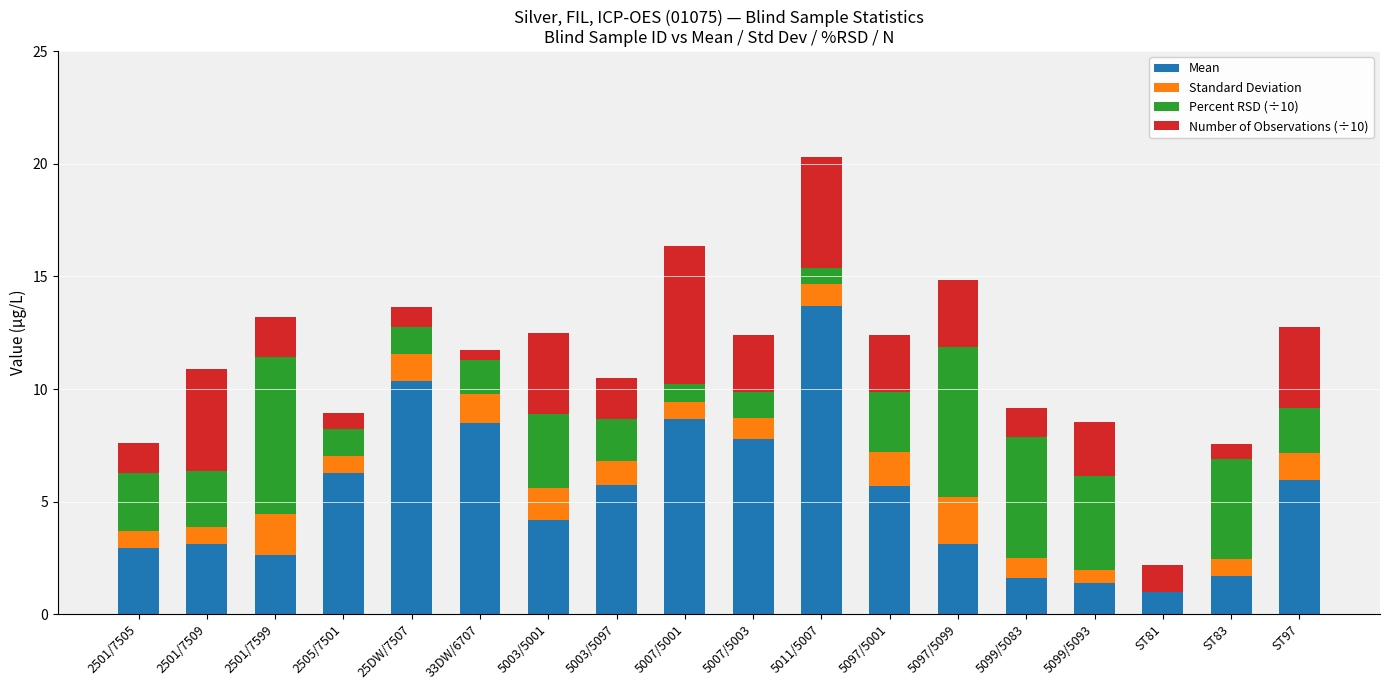

What is the total value across all series at 5097/5001?

12.4